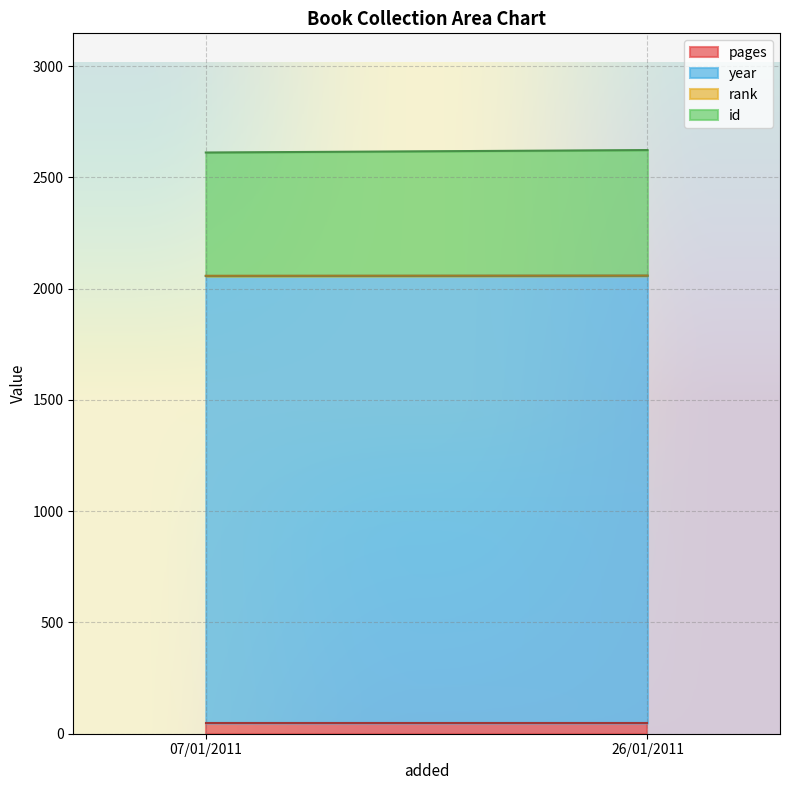

What is the label of the 1st point from the right?

26/01/2011